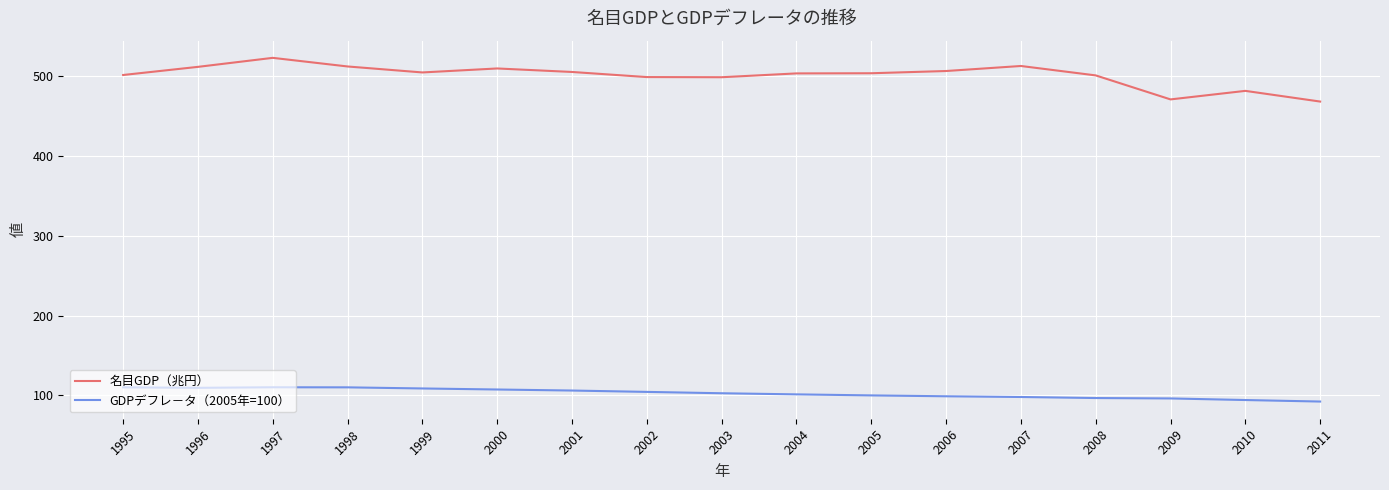

The GDPデフレ－タ（2005年=100） series shows 92.3 at 2011. True or false?

True